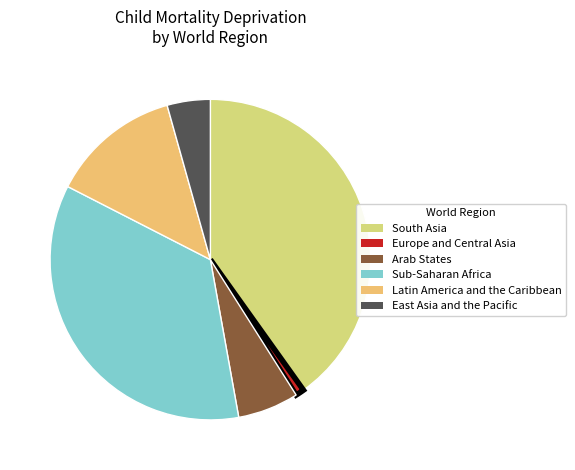

Which category has the biggest portion of the pie?

South Asia